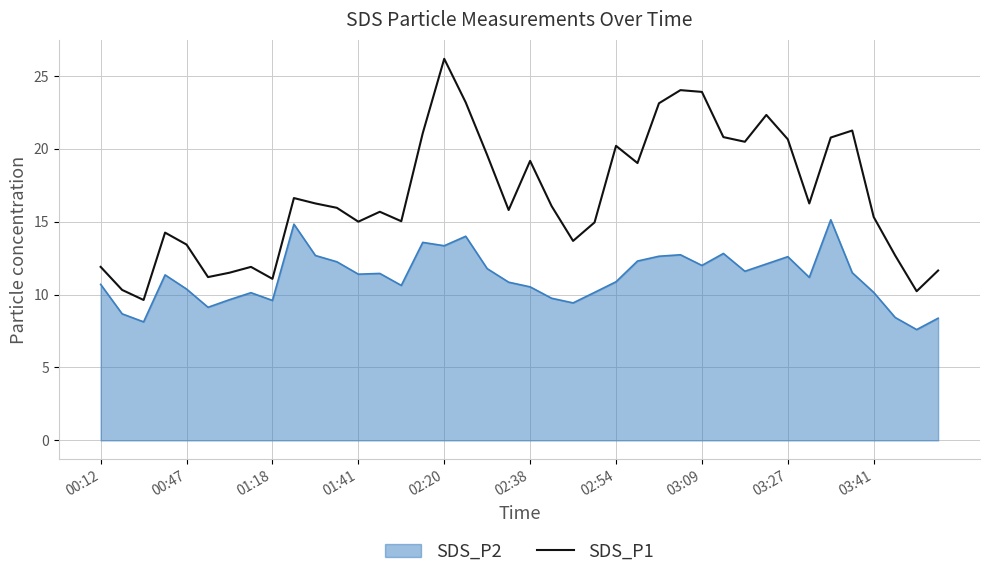

How many categories are shown in the chart?

40